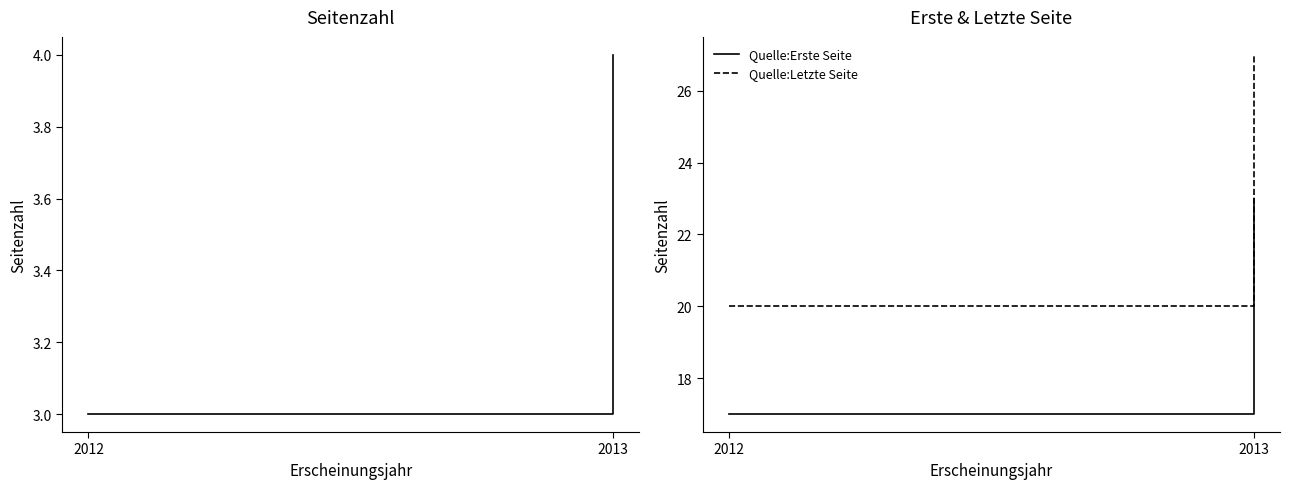

Reading left to right, extract all data points from this chart.

Seitenzahl: 2012=3	2013=4
Quelle:Erste Seite: 2012=17	2013=23
Quelle:Letzte Seite: 2012=20	2013=27